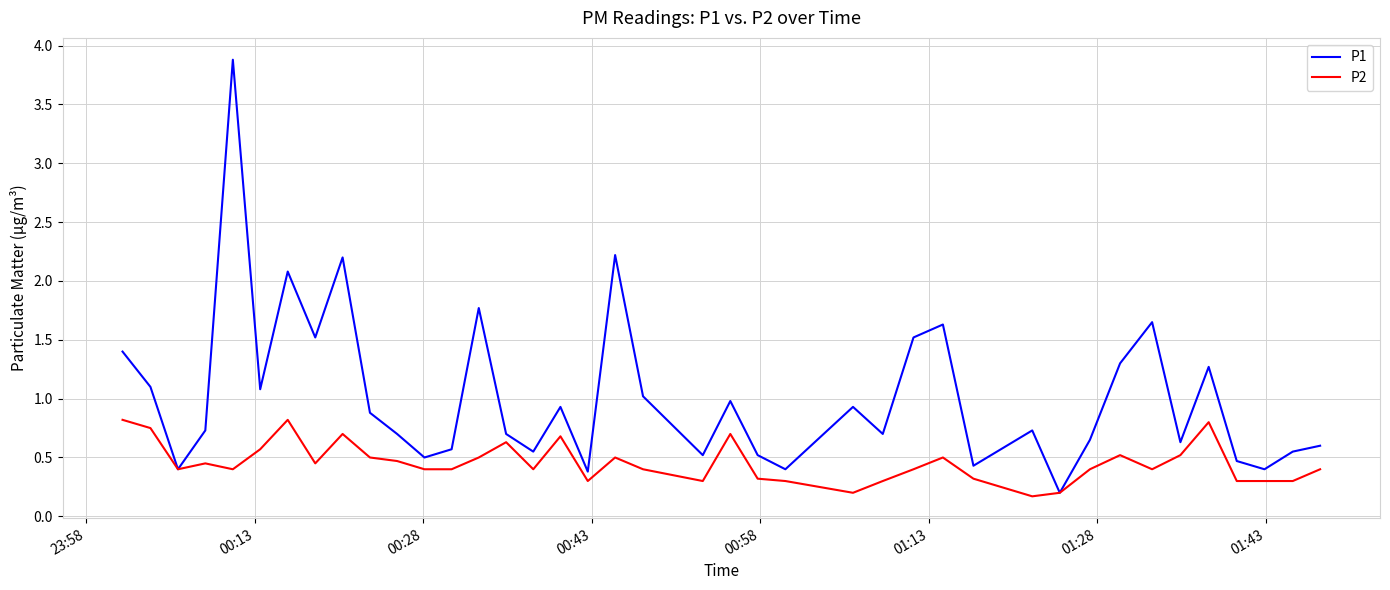

Which series has the largest total across all categories?

P1